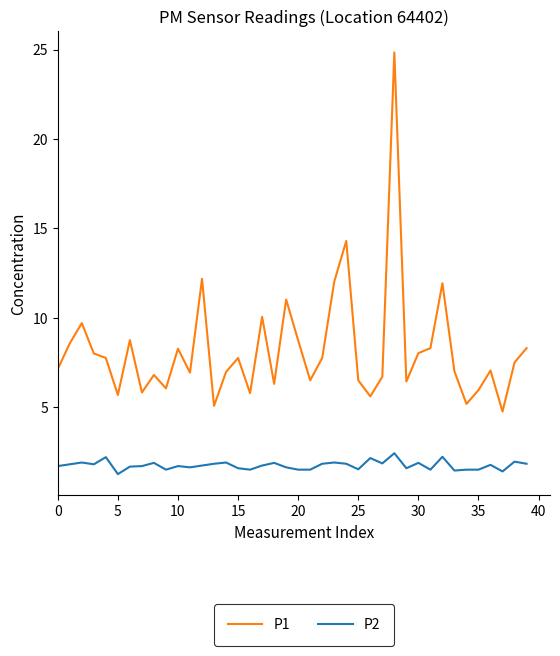

What is the average value of the P1 series?

8.2